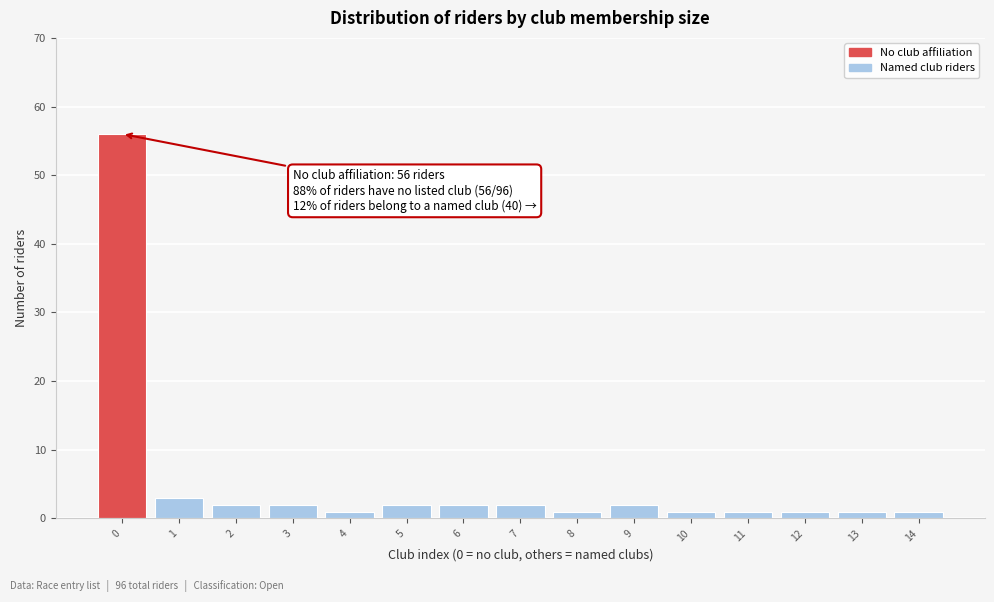

Reading left to right, extract all data points from this chart.

56	3	2	2	1	2	2	2	1	2	1	1	1	1	1